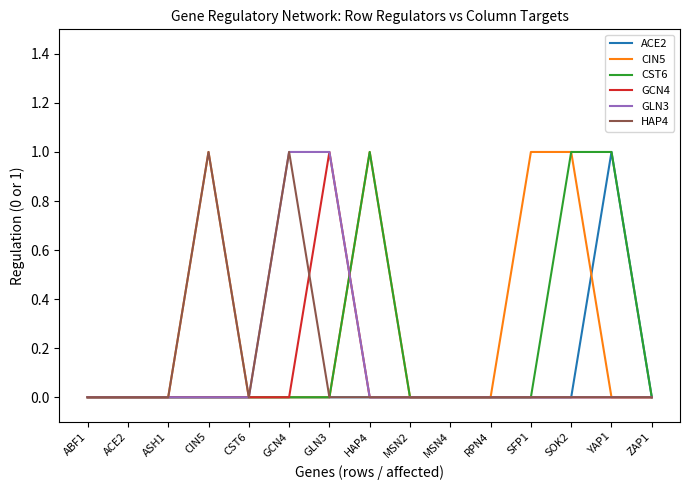

The CST6 series shows 0 at ZAP1. True or false?

True